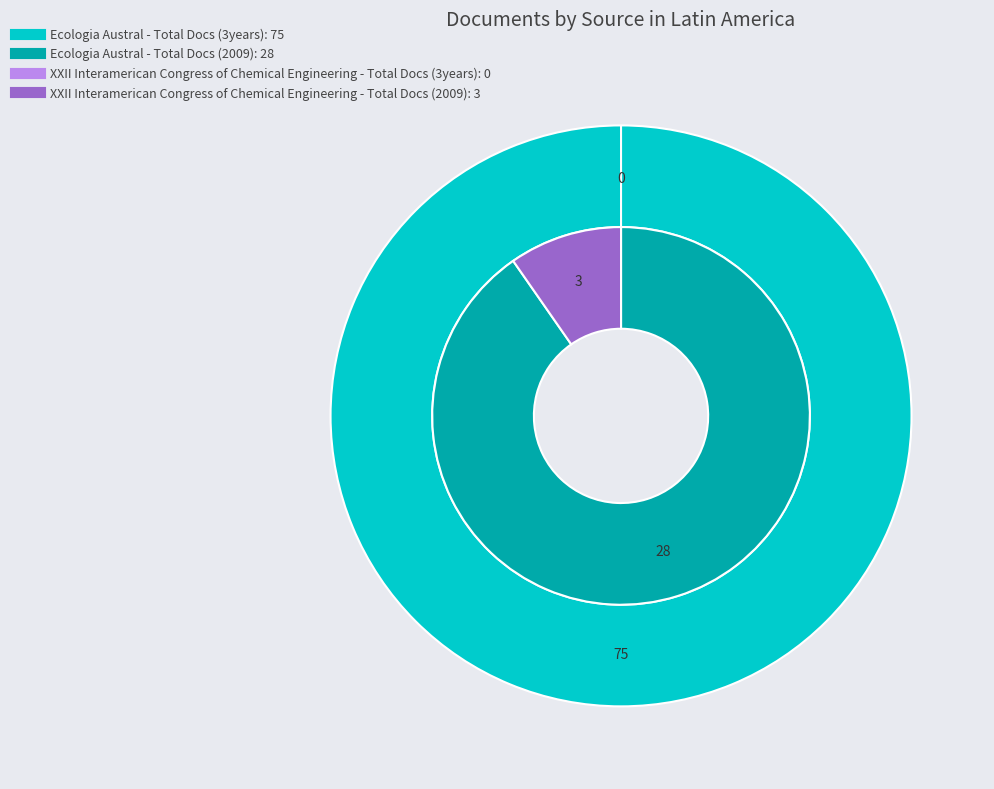

Which slice represents more than half of the pie?

Ecologia Austral